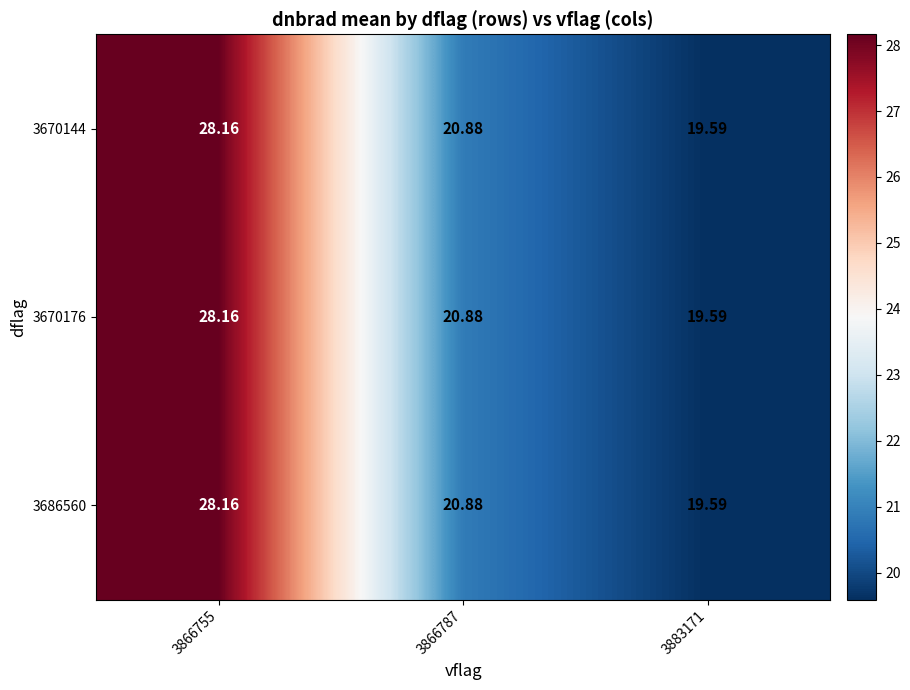

Is the value of 3670144 at 3866755 greater than the value of 3686560 at 3866787?

Yes